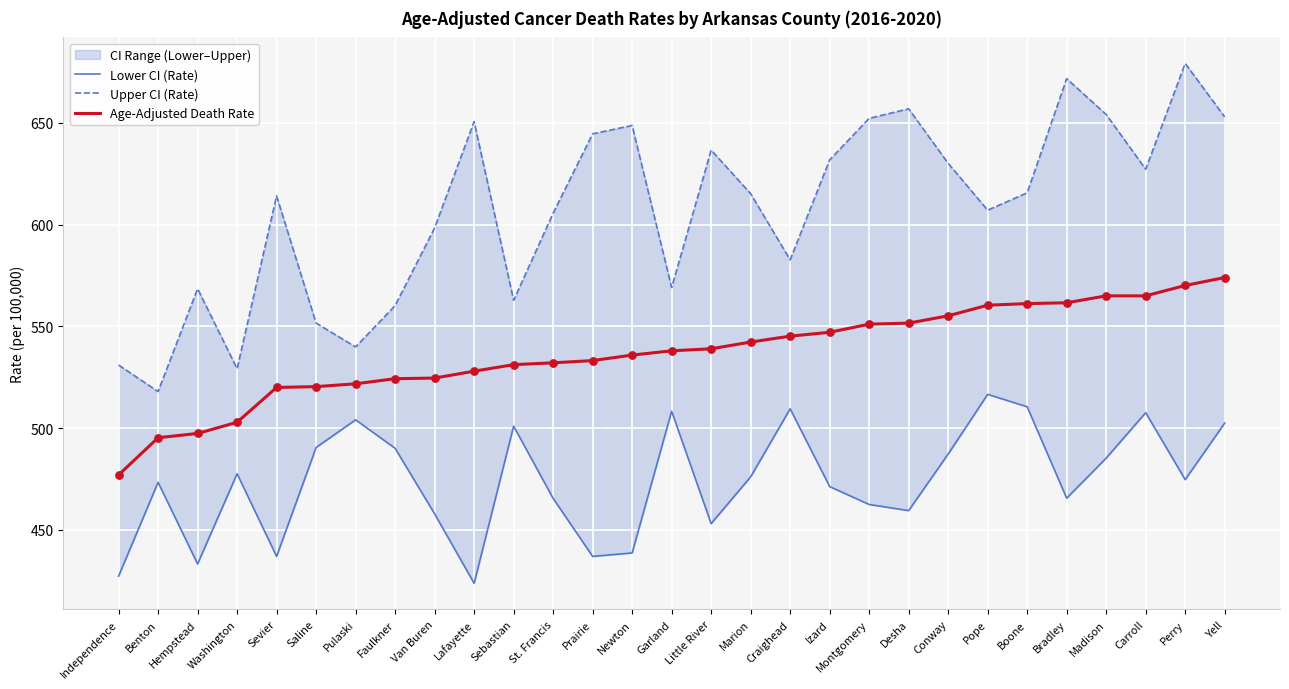

What is the total value across all series at Sebastian?

1595.0